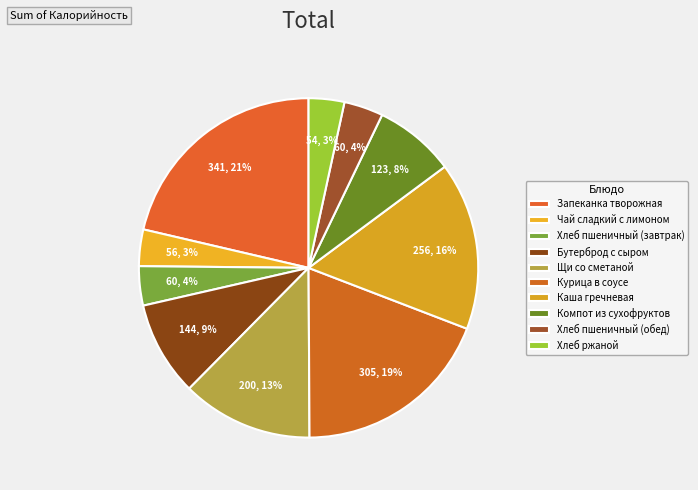

How many slices are in this pie chart?

10